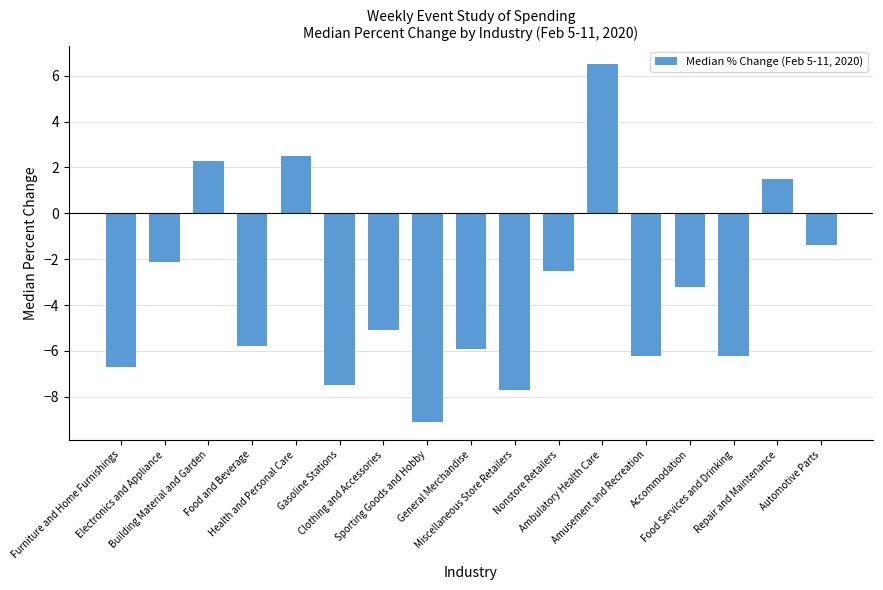

True or false: the data shows -3.5 at Electronics and Appliance.

False